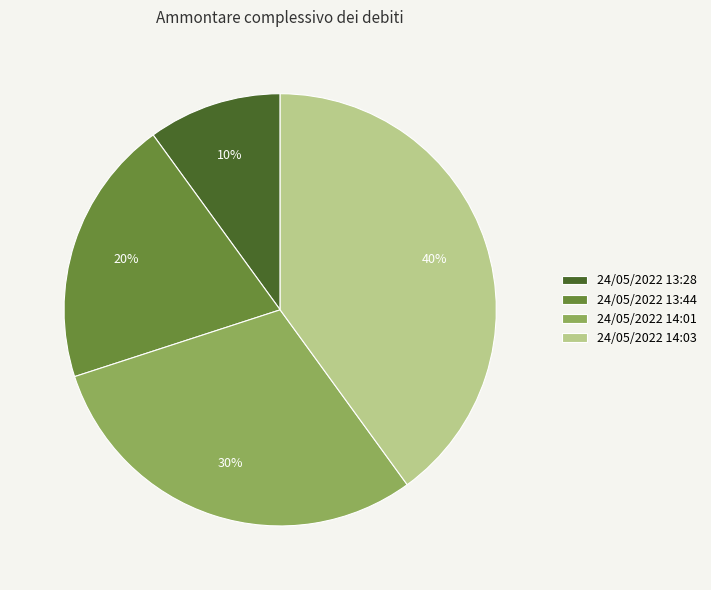

Is 24/05/2022 14:01 the majority of the pie?

No